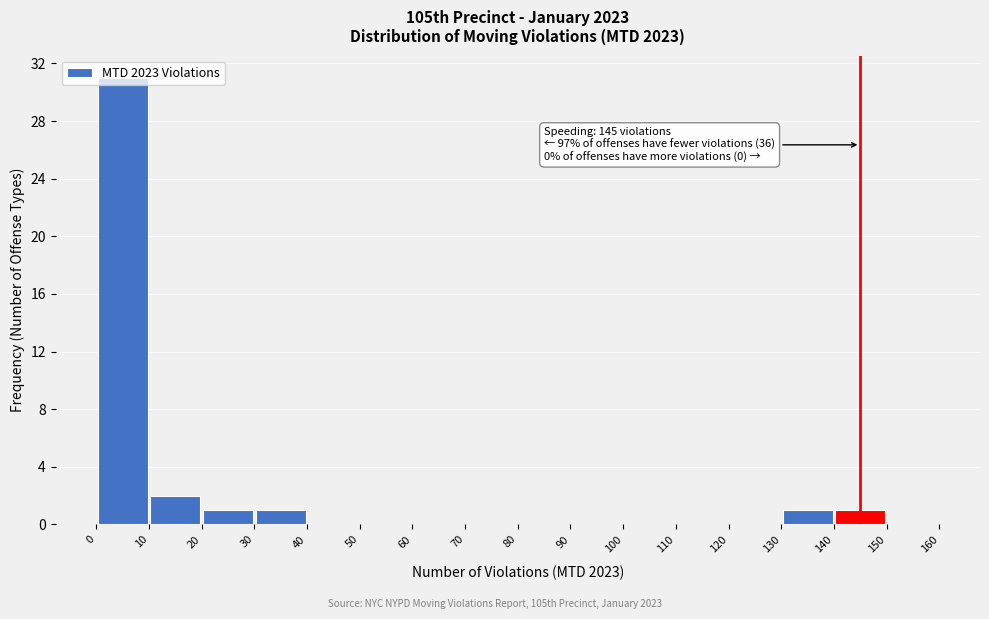

Which range on the x-axis has the tallest bar?

0 to 10